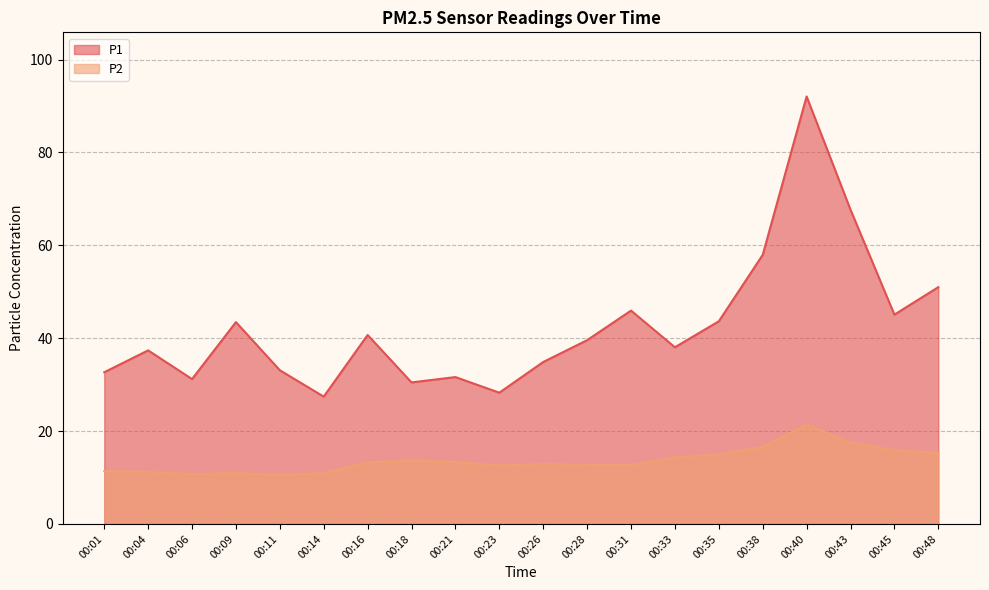

At which category does P1 reach its first local peak?

00:04